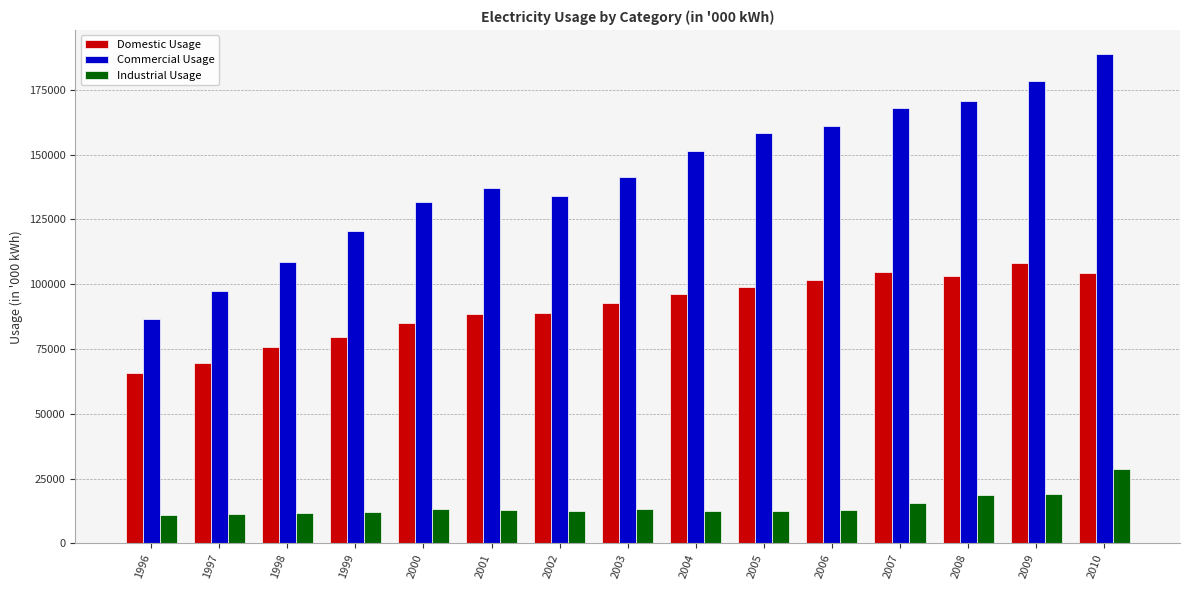

What is the value of the Domestic Usage bar at the 11th from the left?

101635